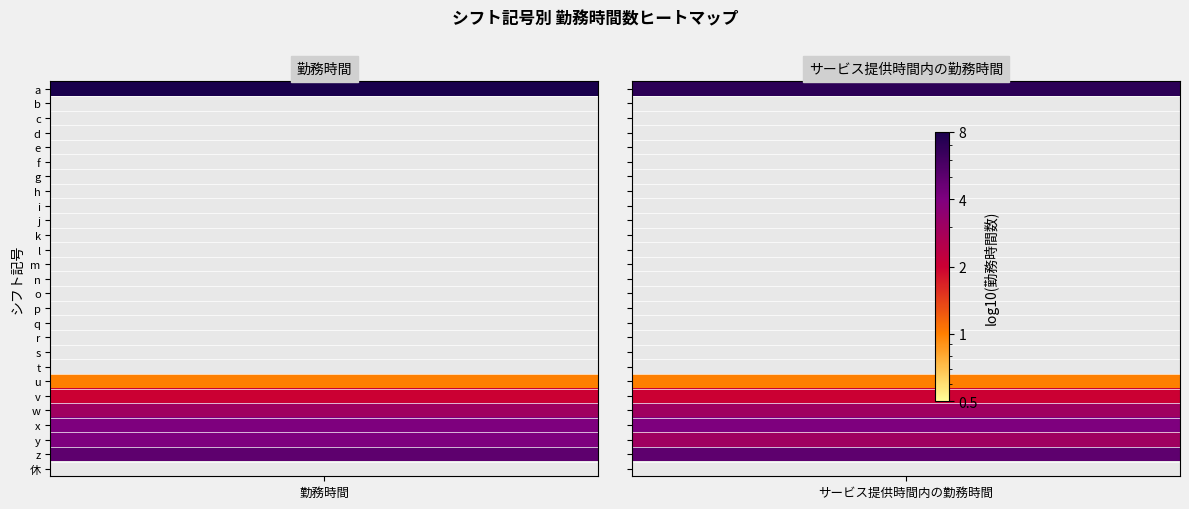

Is the value of a at u greater than the value of b at k?

Yes